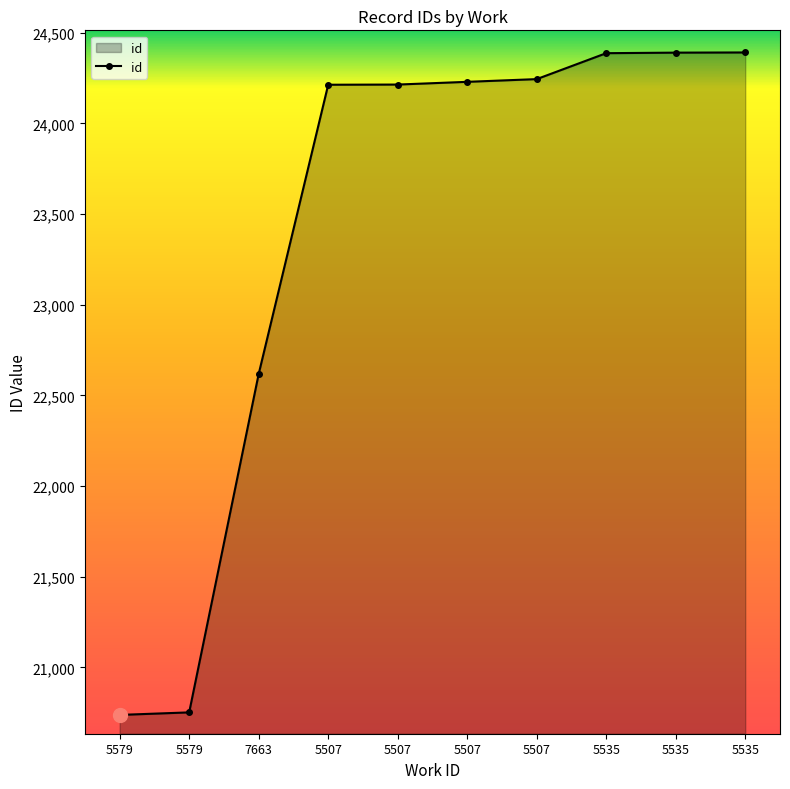

Count the number of categories in the chart.

10